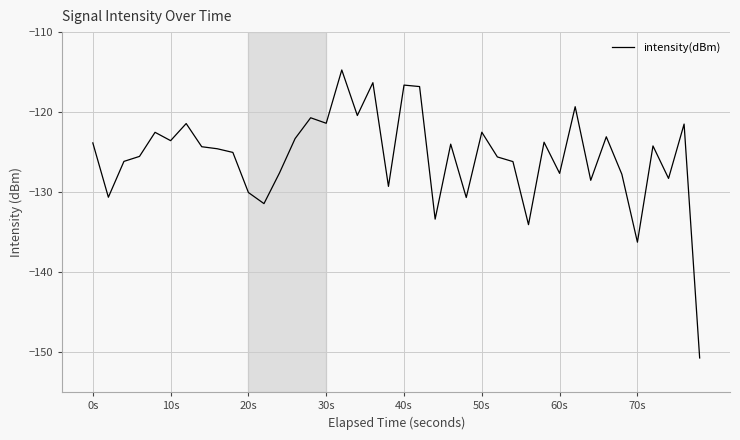

What is the difference between the maximum and minimum values?

36.0